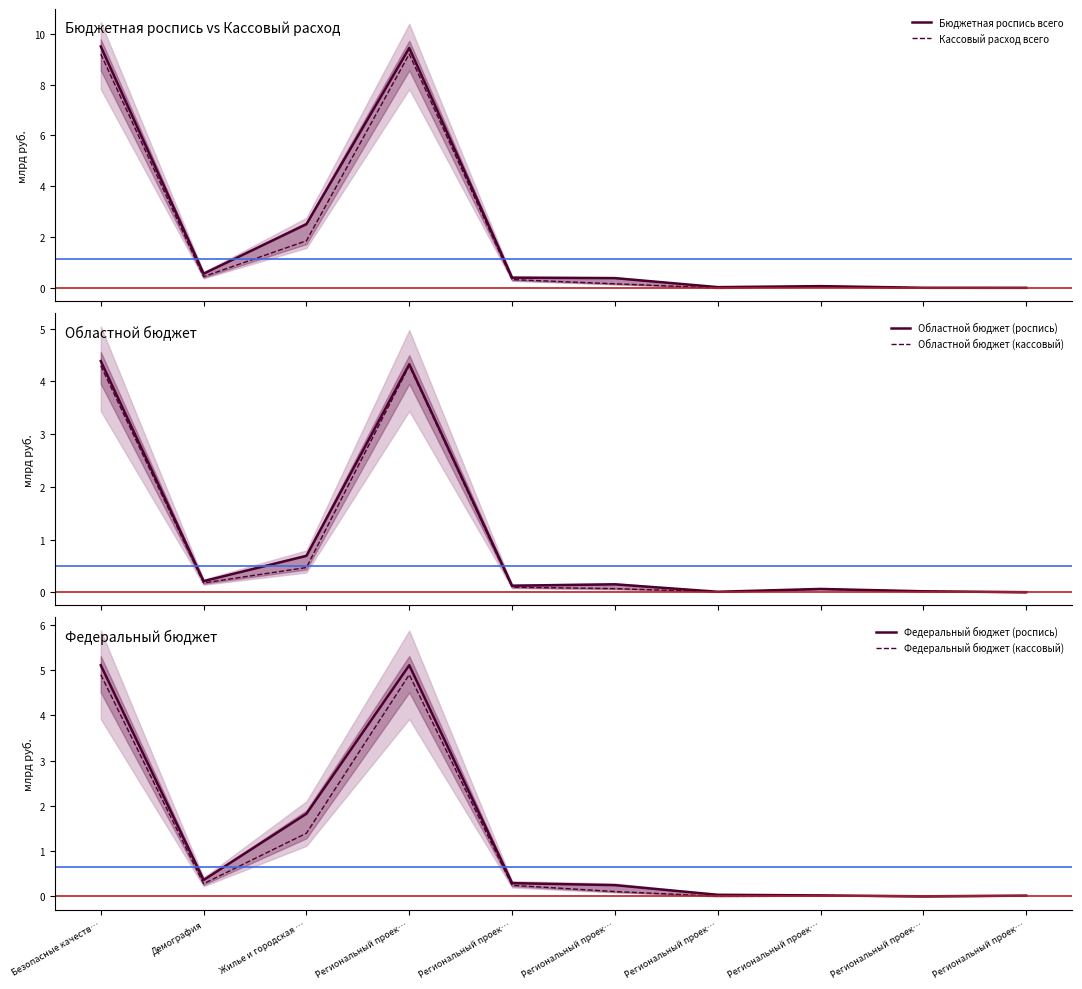

How many lines are shown in the chart?

6